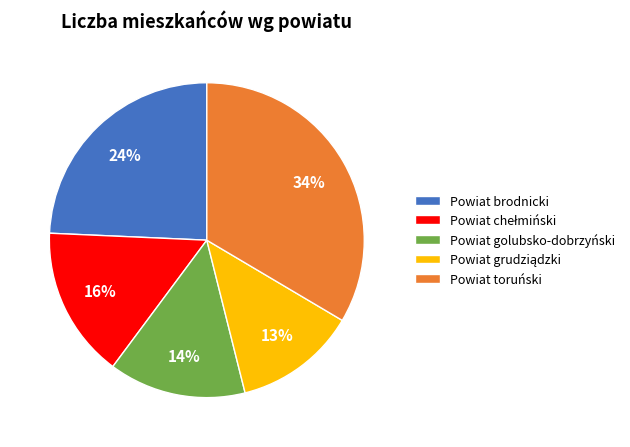

How many segments does this pie chart have?

5